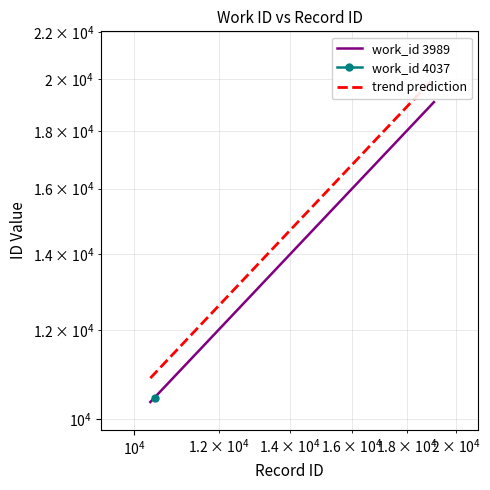

How many values are below 19081?

1